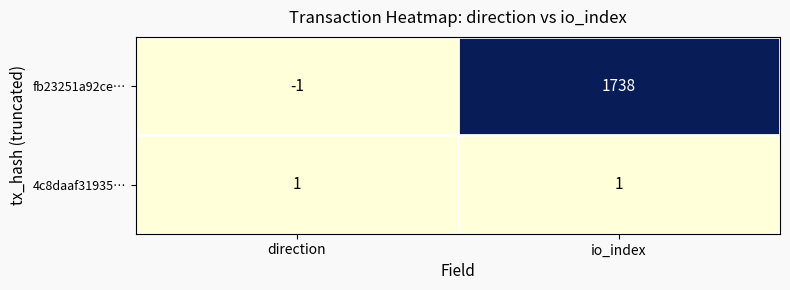

List the series in order of their overall mean, lowest first.

4c8daaf31935…, fb23251a92ce…